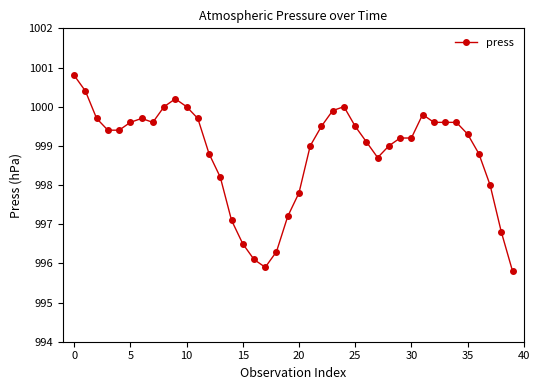

What is the value of the 34th point from the left?

999.6